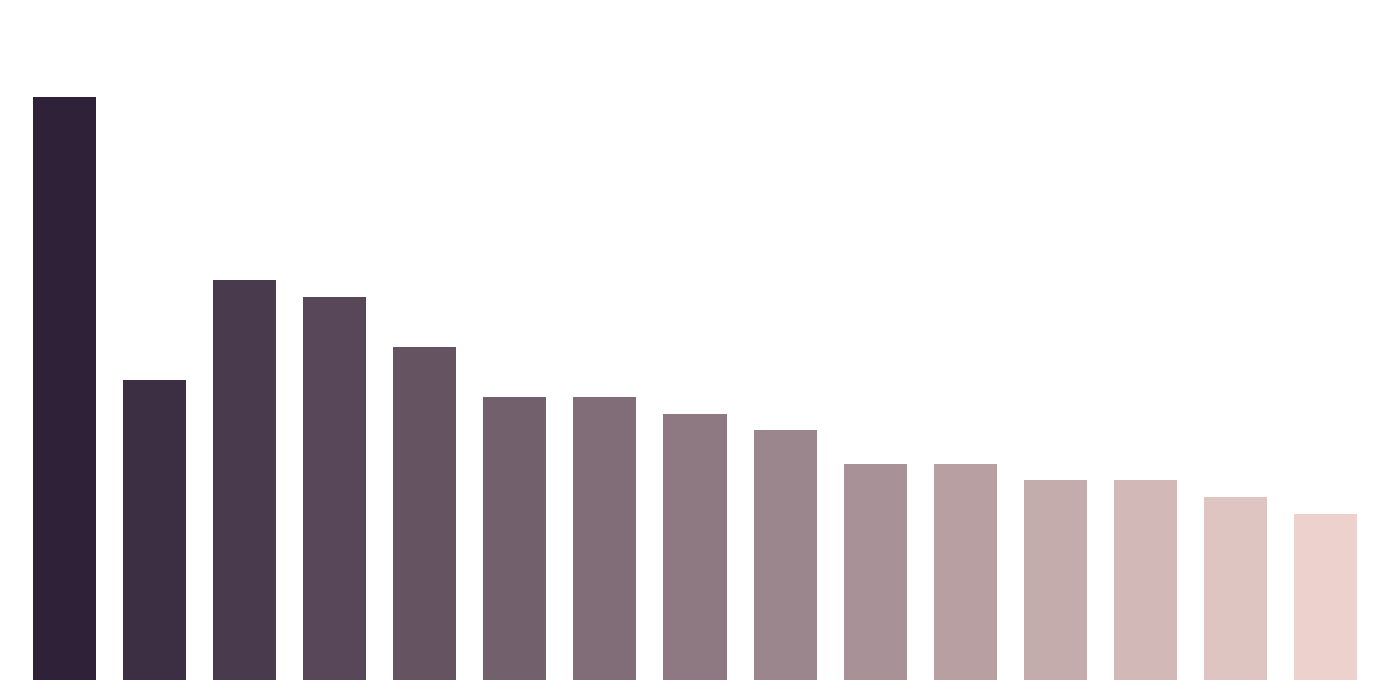

Are the bars horizontal?

No